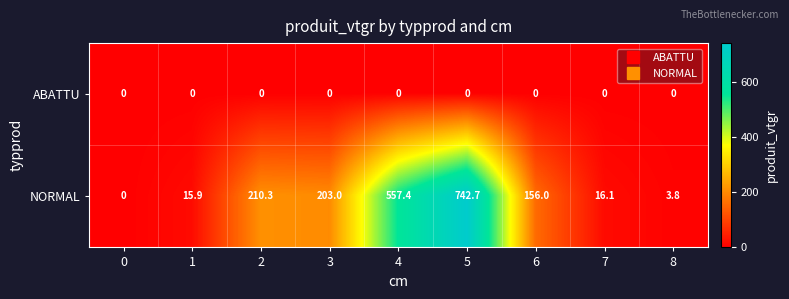

Reading right to left, extract all data points from this chart.

ABATTU: 8=0.0	7=0.0	6=0.0	5=0.0	4=0.0	3=0.0	2=0.0	1=0.0	0=0.0
NORMAL: 8=3.8	7=16.1	6=156.0	5=742.7	4=557.4	3=203.0	2=210.3	1=15.9	0=0.0